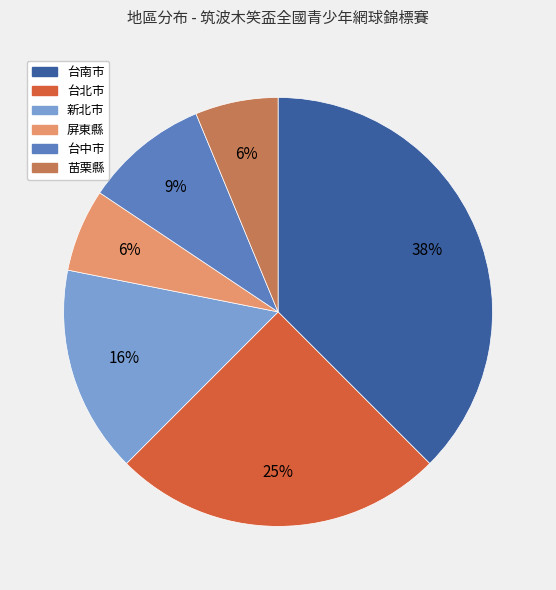

Which has a higher value, 新北市 or 屏東縣?

新北市